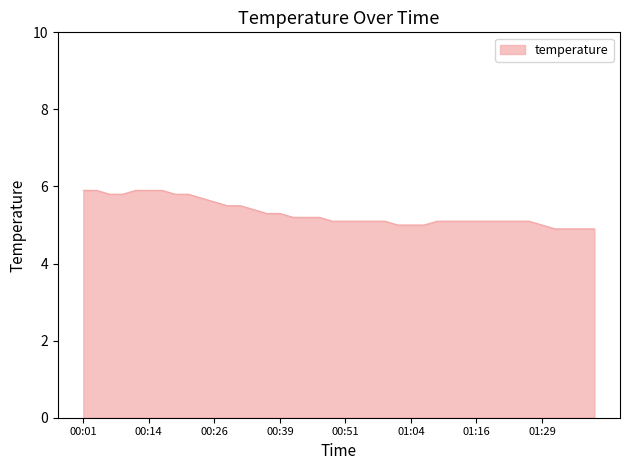

What is the average value?

5.3